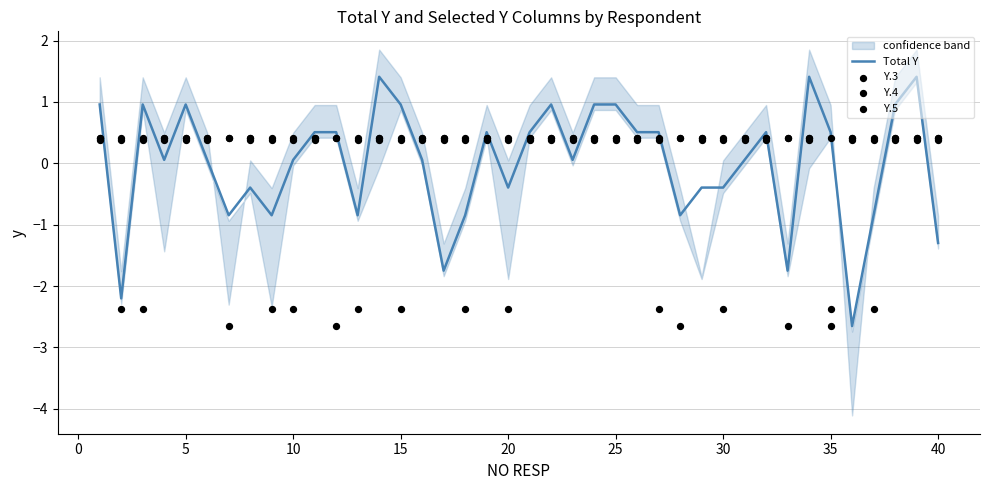

At how many categories does at least one series exceed 0?

40